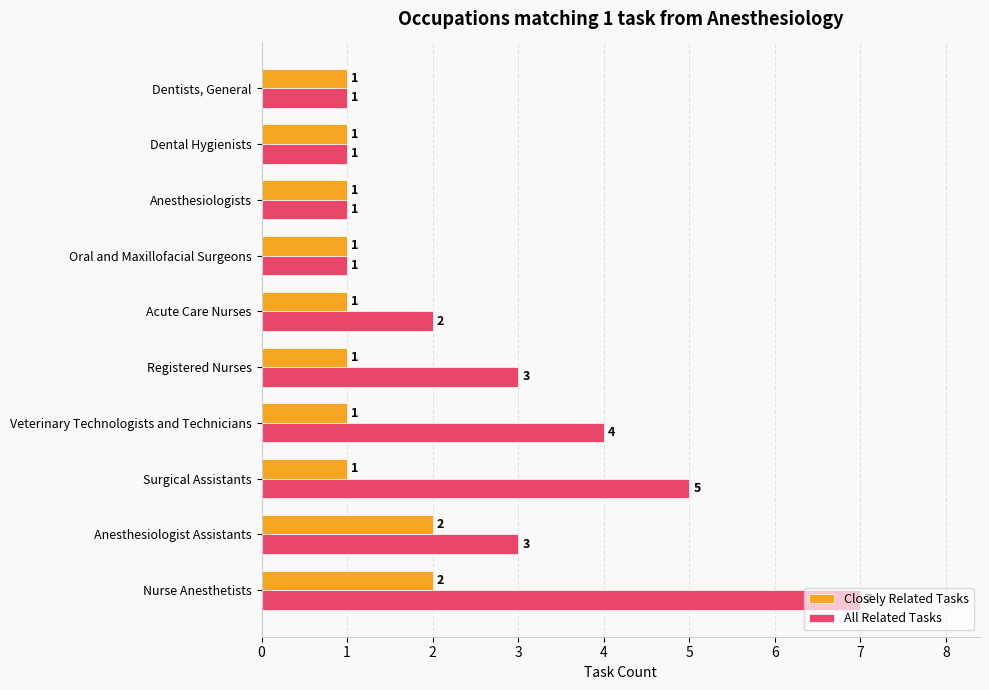

What is the difference between the highest and lowest values at Surgical Assistants?

4